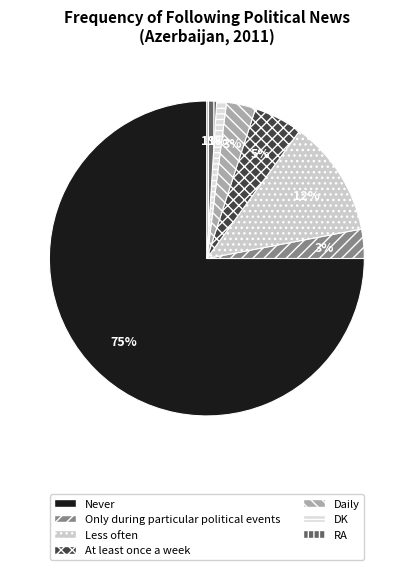

Is there a majority slice in this chart?

Yes